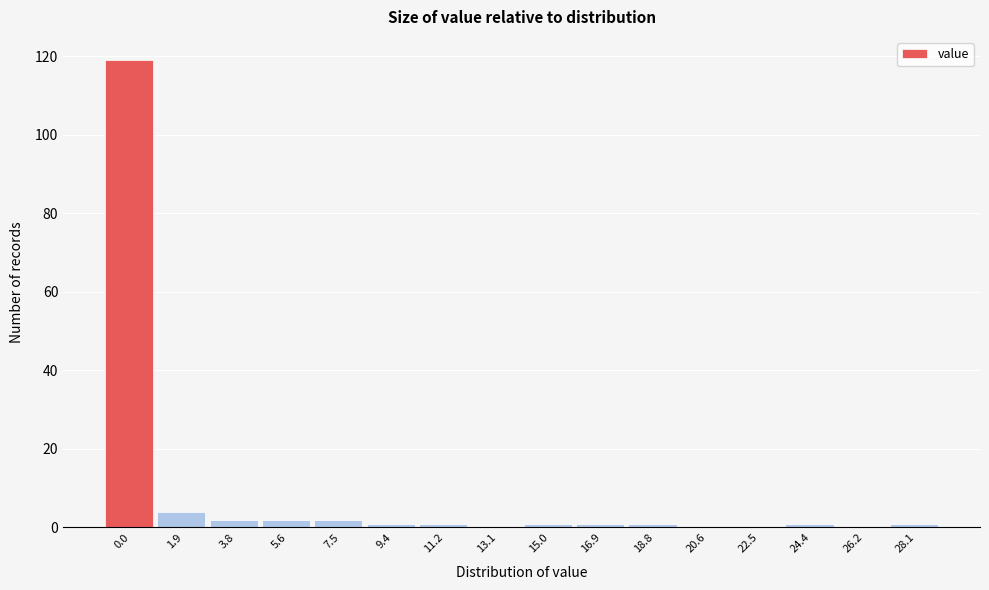

Reading left to right, list all the values displayed in this chart.

0.0=119	1.9=4	3.8=2	5.6=2	7.5=2	9.4=1	11.2=1	13.1=0	15.0=1	16.9=1	18.8=1	20.6=0	22.5=0	24.4=1	26.2=0	28.1=1